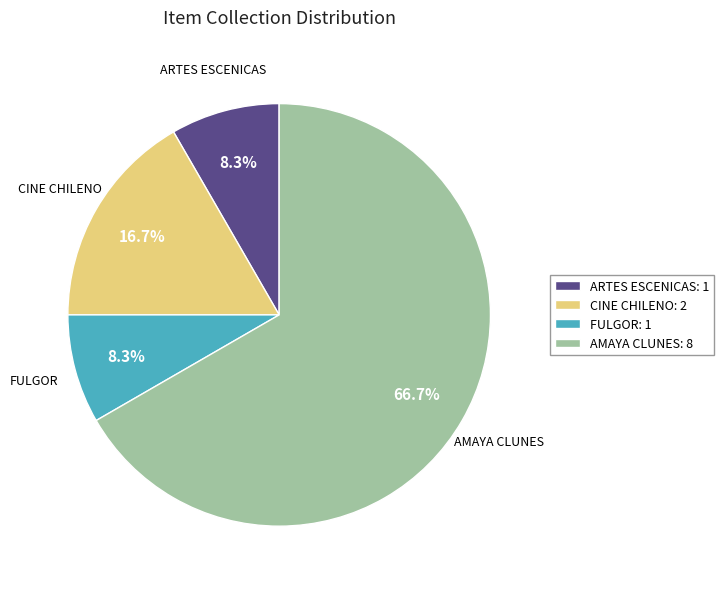

What is the largest slice in the pie chart?

AMAYA CLUNES: 8